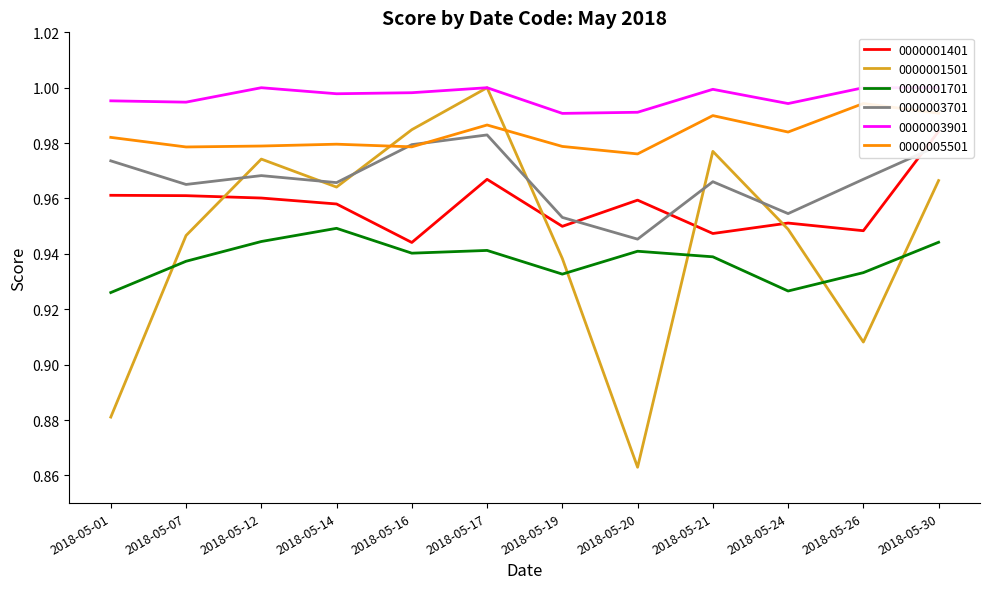

Rank the series by their maximum value, from lowest to highest.

0000001701, 0000003701, 0000001401, 0000005501, 0000001501, 0000003901